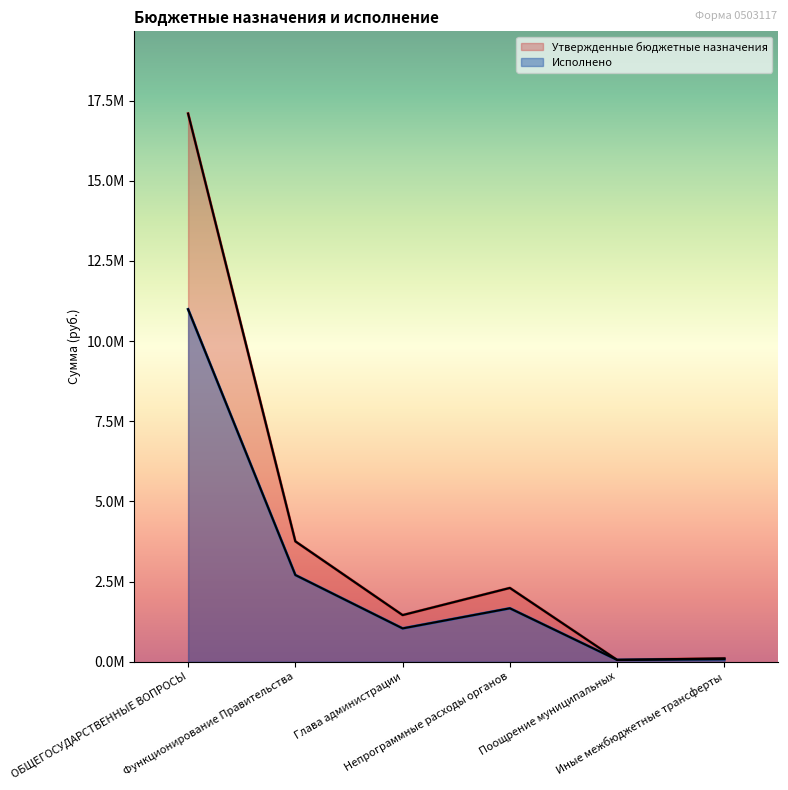

Between Иные межбюджетные трансферты and Функционирование Правительства, which is larger?

Функционирование Правительства